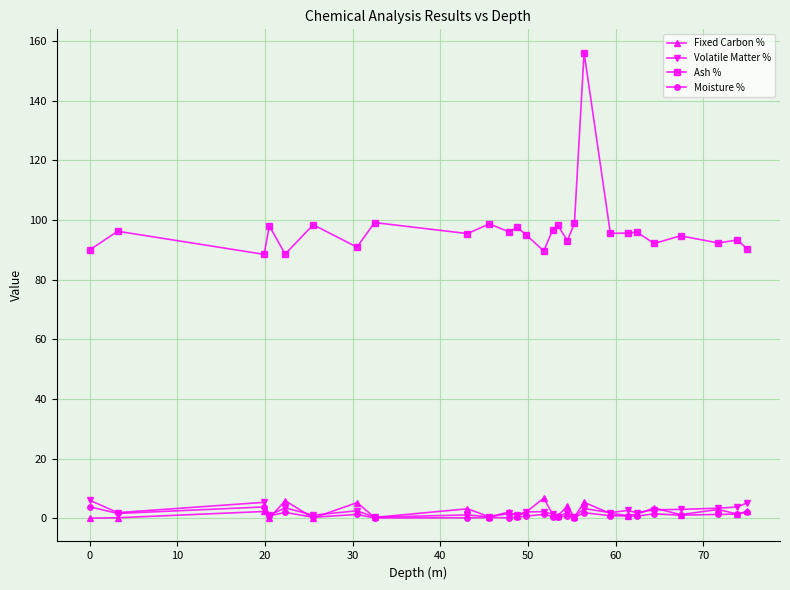

How many lines are shown in the chart?

4